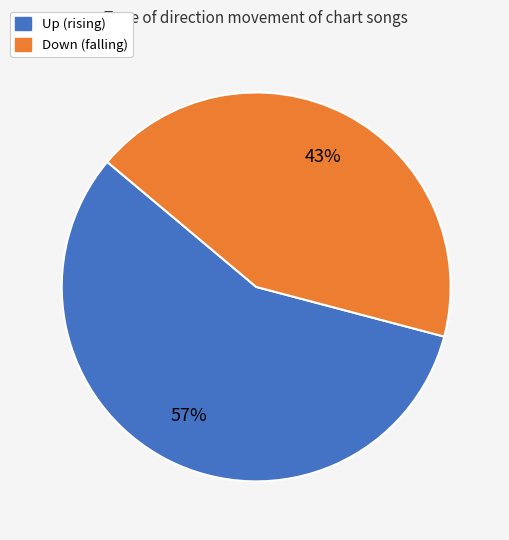

To the nearest percent, what is the average slice percentage?

50%